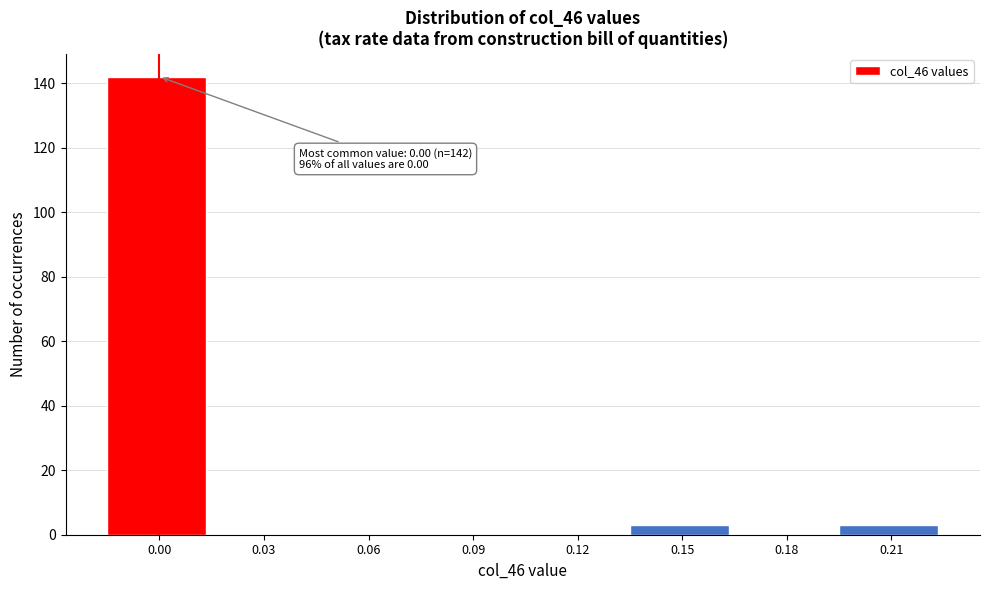

Reading right to left, transcribe all the data shown in this chart.

0.21=3	0.18=0	0.15=3	0.12=0	0.09=0	0.06=0	0.03=0	0.00=142